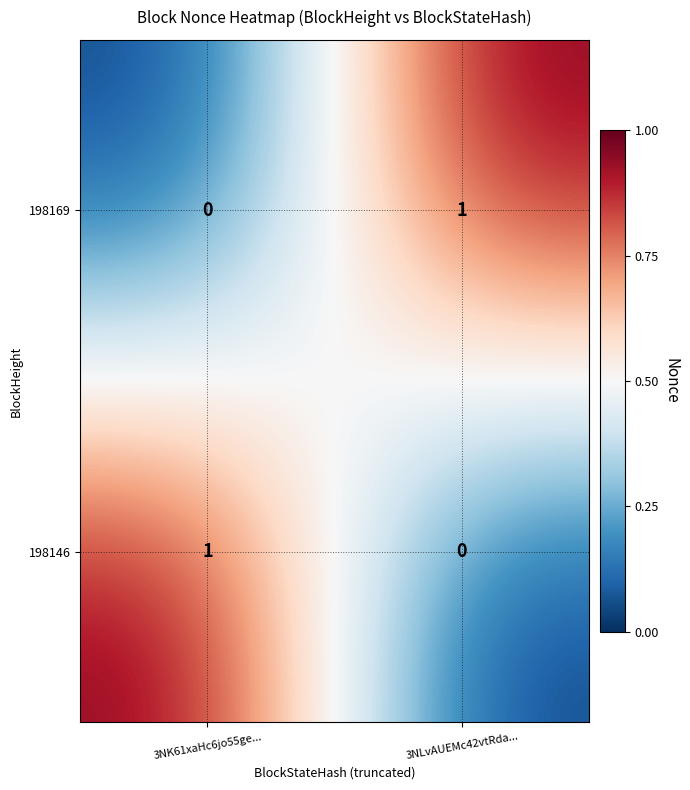

List the labels in order of 198169 value, smallest first.

3NK61xaHc6jo55ge..., 3NLvAUEMc42vtRda...